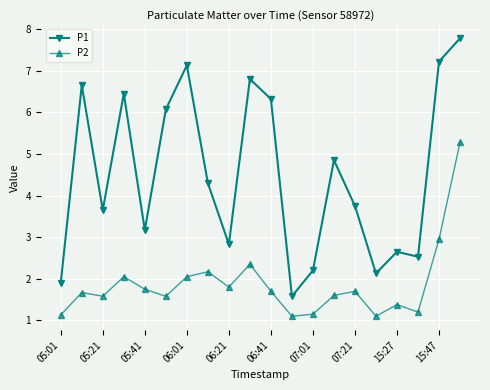

What is the sum of all P1 values?

90.0